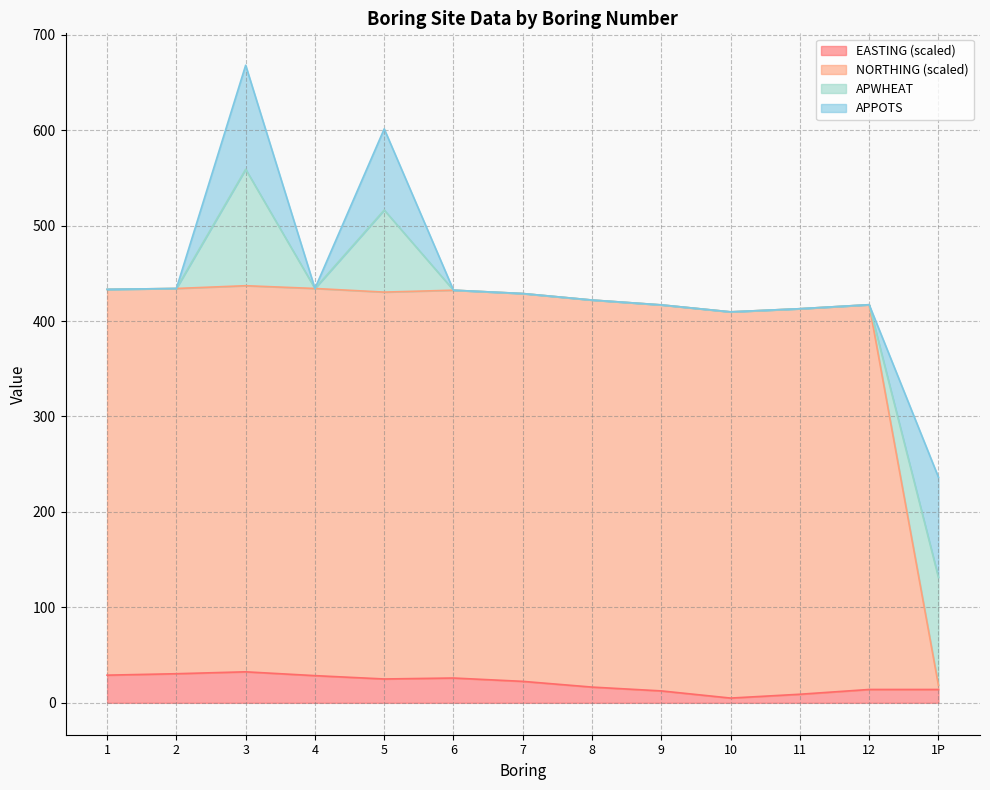

At which category is the sum across all series the highest?

3